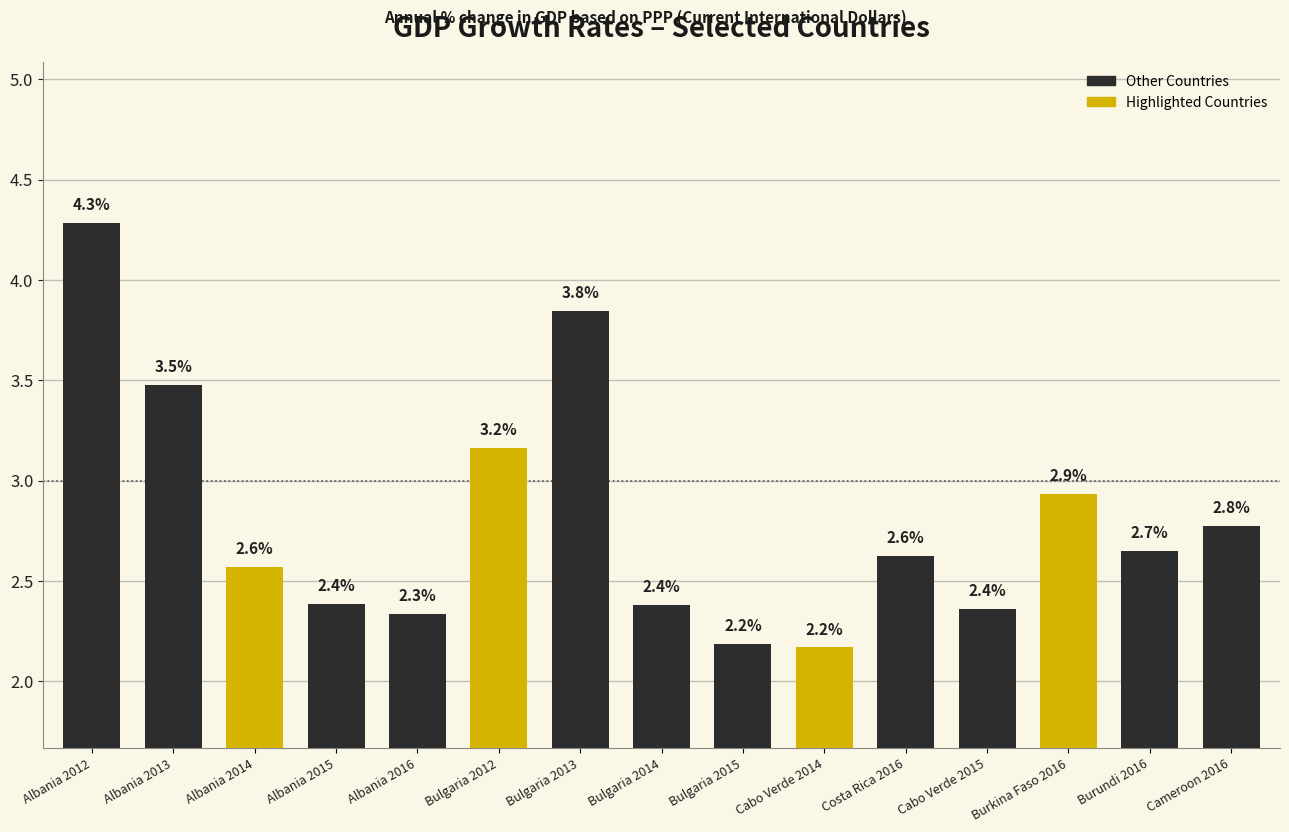

What is the change in value from Costa Rica 2016 to Cameroon 2016?

+0.2